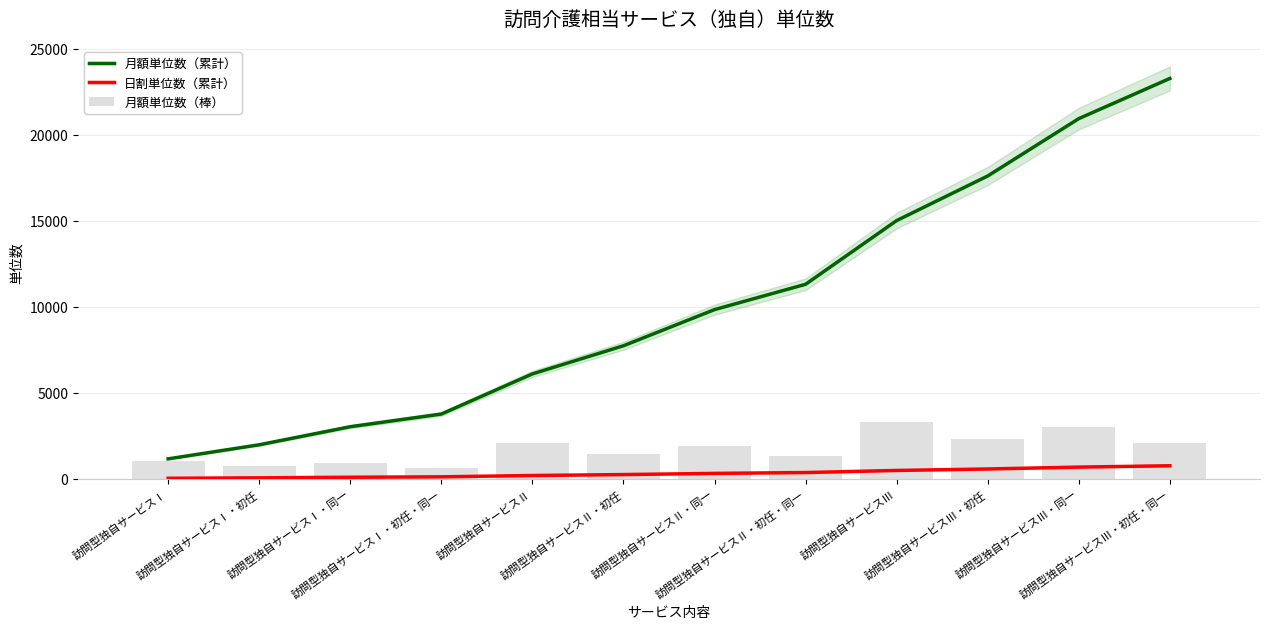

True or false: 月額単位数（累計） has a value of 882.0 at 訪問型独自サービスⅠ・初任.

False